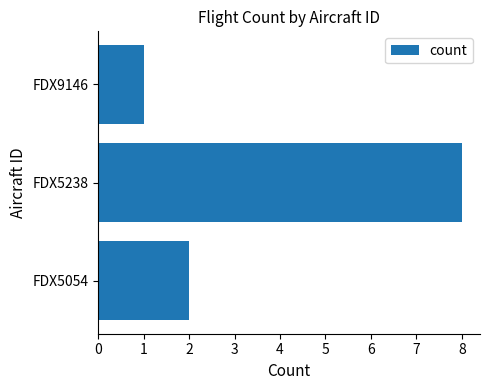

True or false: the data shows 0 at FDX9146.

False